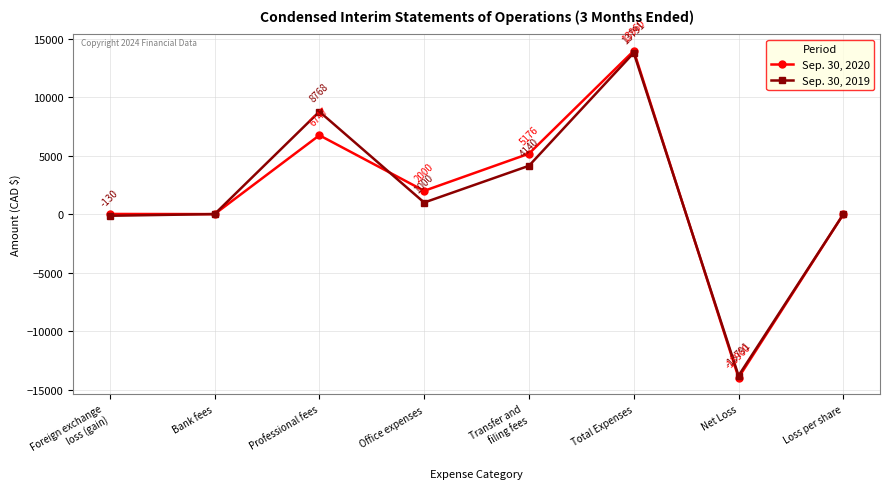

Which series has the largest range (max minus min)?

Sep. 30, 2020